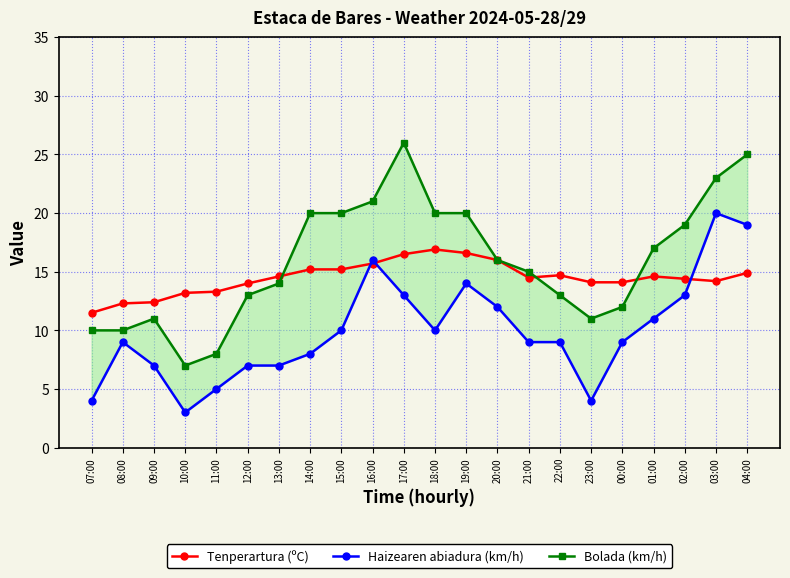

What is the spread (max minus min) of values at 09:00?

5.4